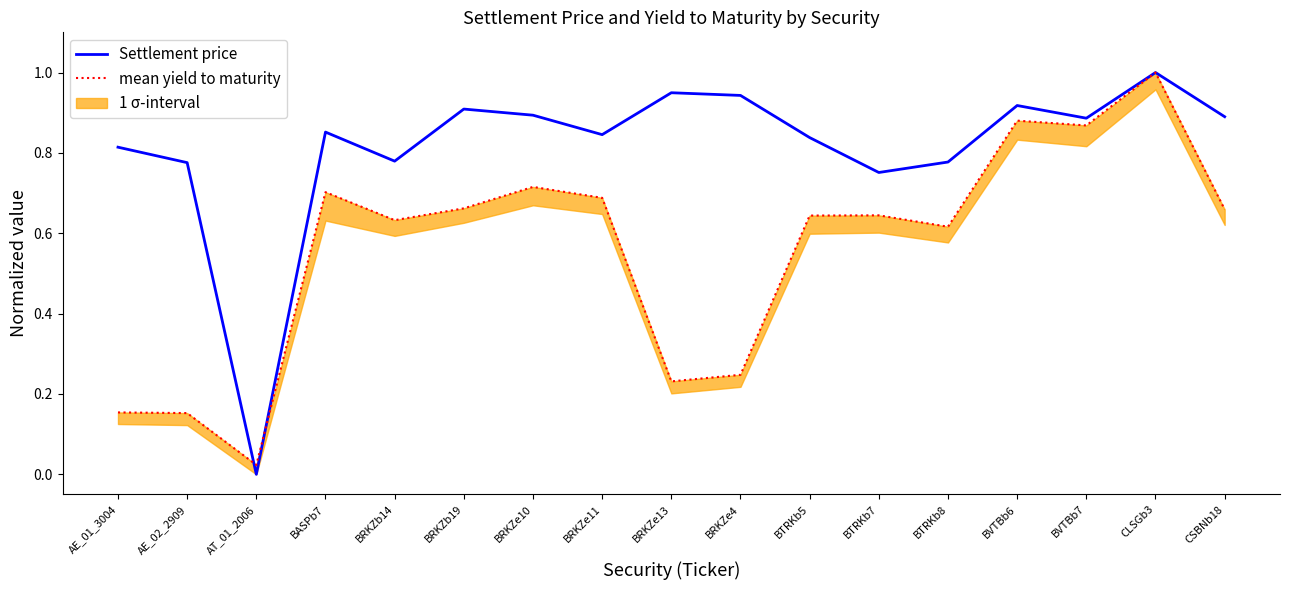

Which series ends up on top after the final intersection of Settlement price and mean yield to maturity?

Settlement price